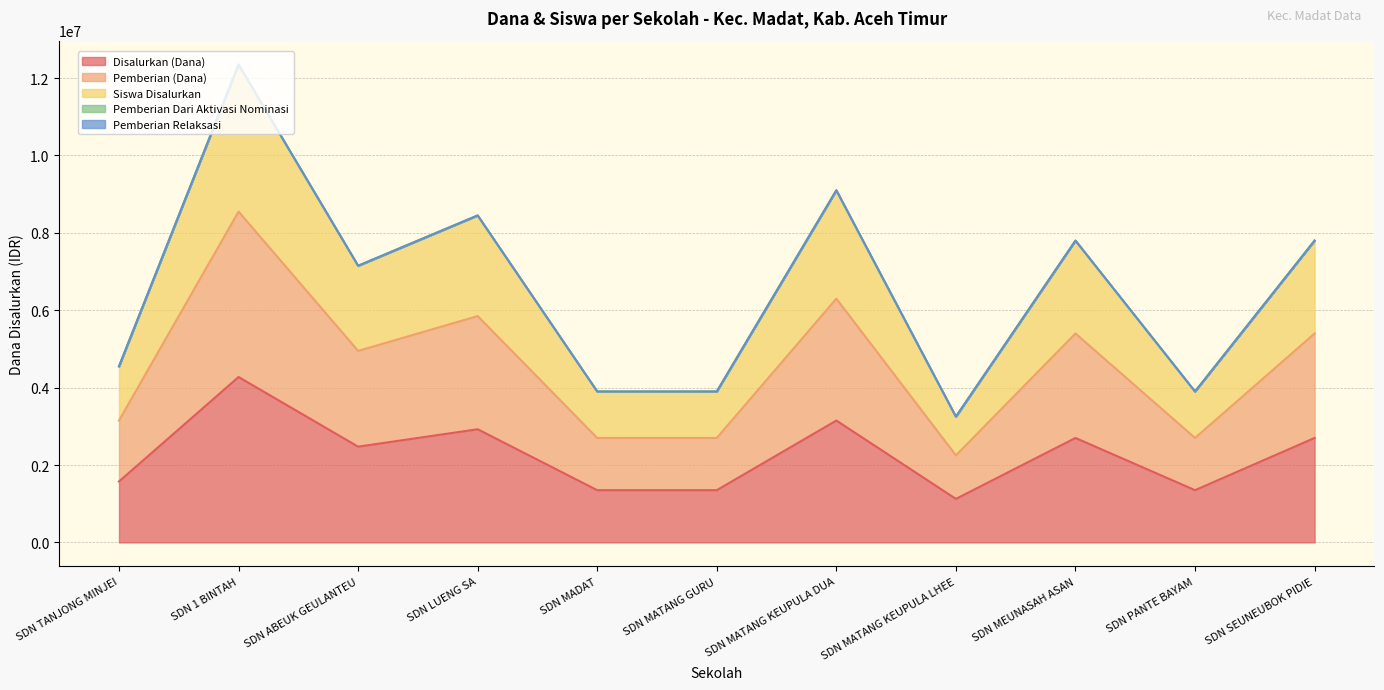

Rank the categories by Siswa Disalurkan value from highest to lowest.

SDN 1 BINTAH, SDN MATANG KEUPULA DUA, SDN LUENG SA, SDN MEUNASAH ASAN, SDN SEUNEUBOK PIDIE, SDN ABEUK GEULANTEU, SDN TANJONG MINJEI, SDN MADAT, SDN MATANG GURU, SDN PANTE BAYAM, SDN MATANG KEUPULA LHEE